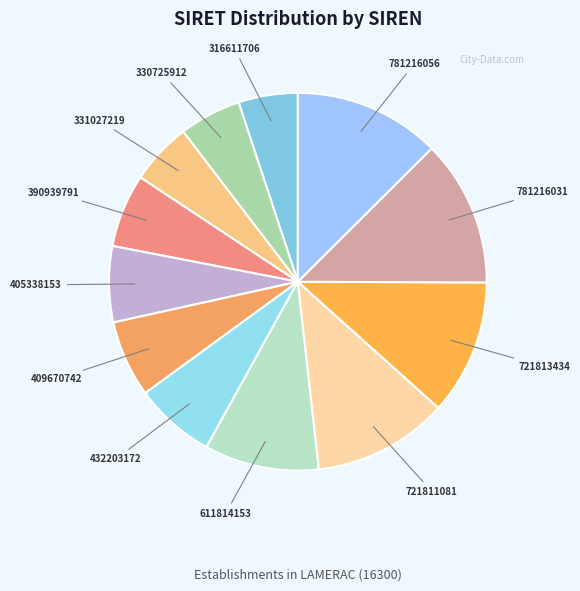

The 611814153 slice represents 10% of the pie. True or false?

True